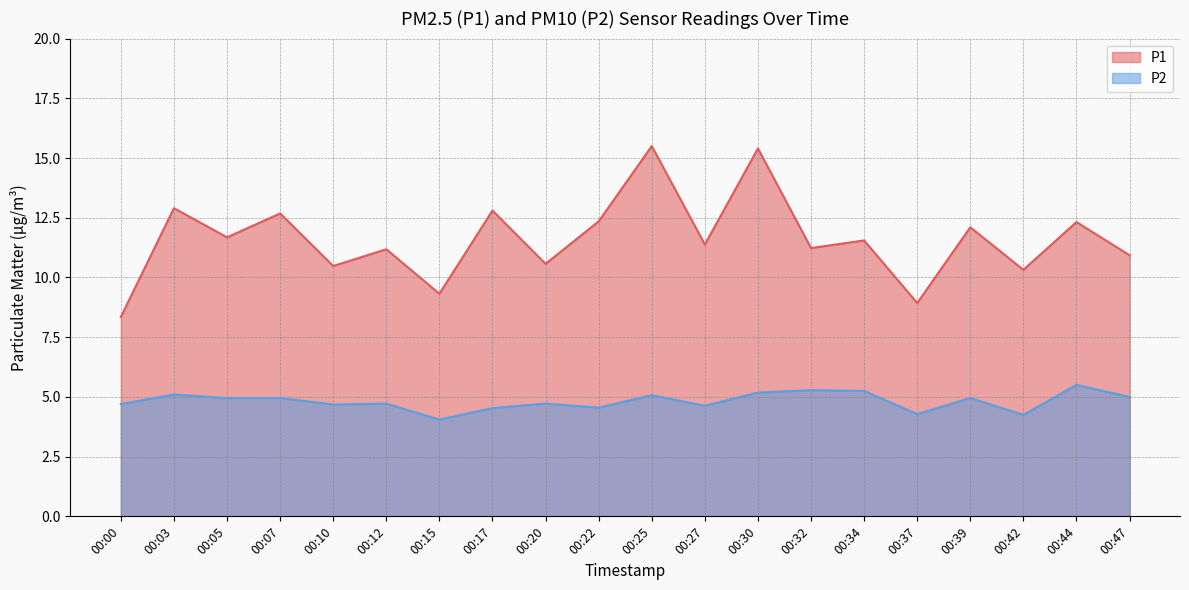

Reading left to right, what are all the values shown in this chart?

P1: 00:00=8.3	00:03=12.9	00:05=11.7	00:07=12.7	00:10=10.5	00:12=11.2	00:15=9.3	00:17=12.8	00:20=10.6	00:22=12.3	00:25=15.5	00:27=11.4	00:30=15.4	00:32=11.2	00:34=11.6	00:37=8.9	00:39=12.1	00:42=10.3	00:44=12.3	00:47=10.9
P2: 00:00=4.7	00:03=5.1	00:05=5.0	00:07=5.0	00:10=4.7	00:12=4.7	00:15=4.0	00:17=4.5	00:20=4.7	00:22=4.5	00:25=5.1	00:27=4.6	00:30=5.2	00:32=5.3	00:34=5.2	00:37=4.3	00:39=5.0	00:42=4.2	00:44=5.5	00:47=5.0